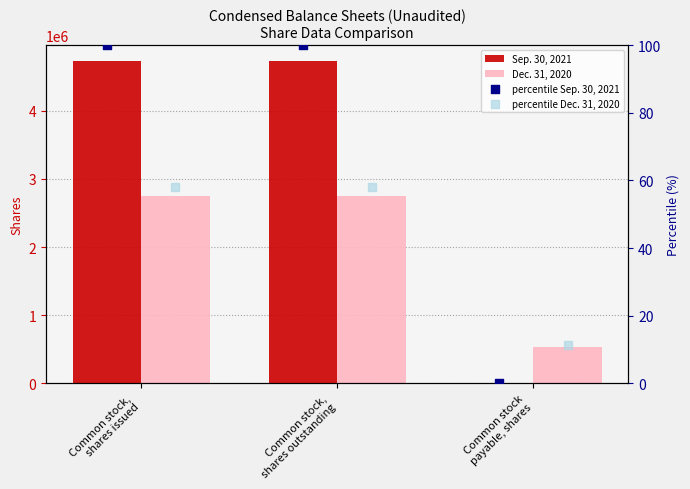

Which series has the widest spread of Y values?

Sep. 30, 2021